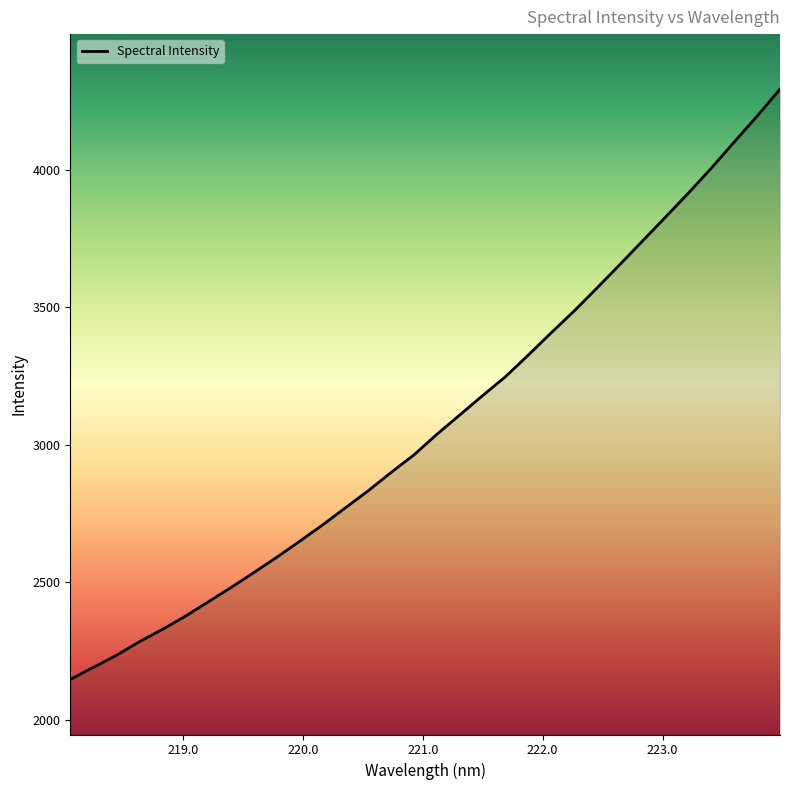

How many distinct data groups are displayed?

1